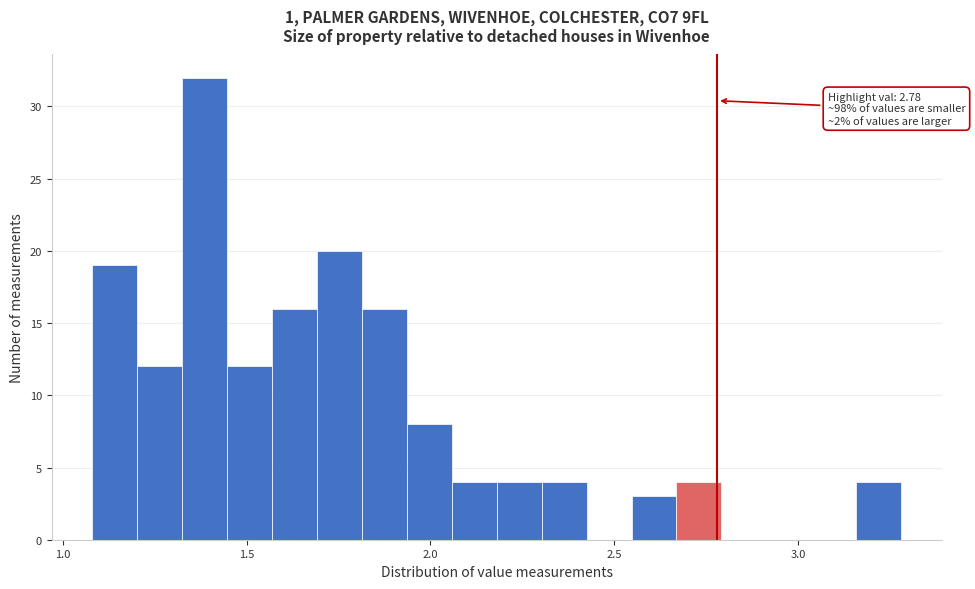

Around what value on the x-axis is the tallest bar? Give the approximate position of its centre, as read against the axis.

1.40